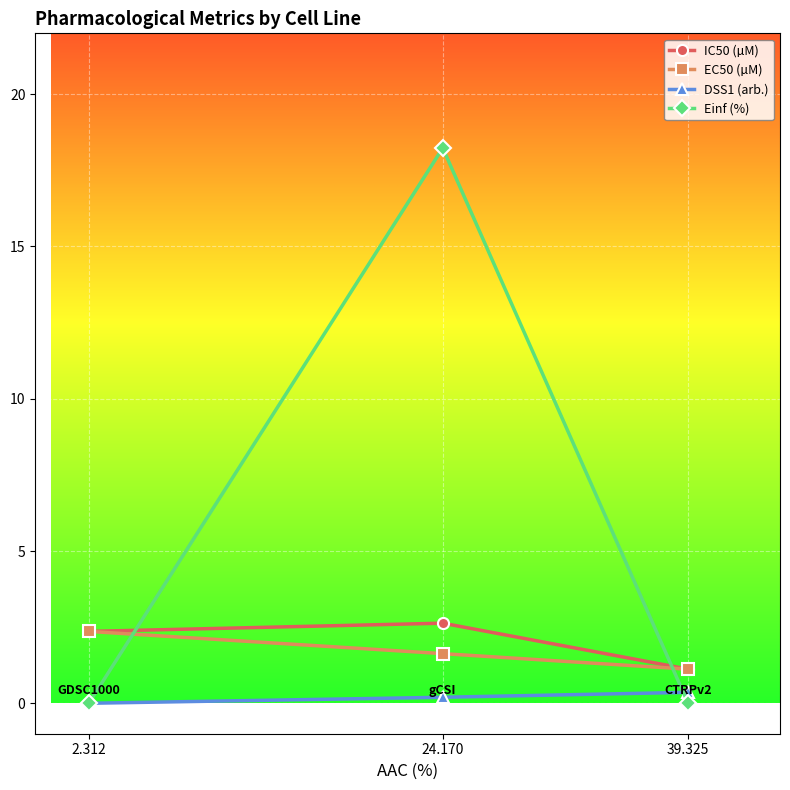

At which category is the sum across all series the highest?

24.170